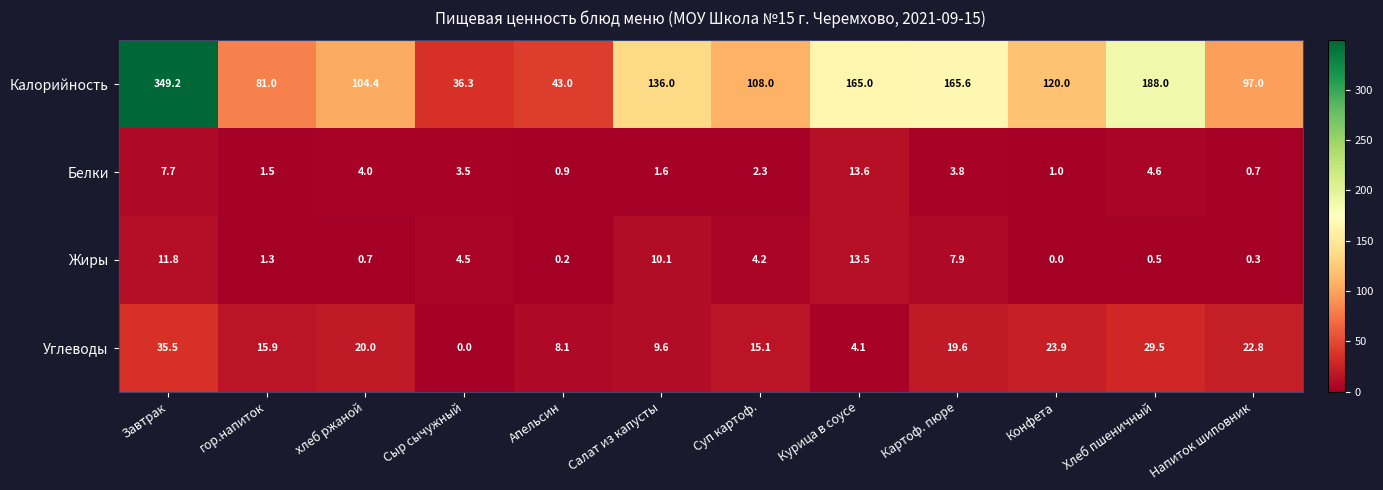

Which series has the widest spread of values?

Калорийность